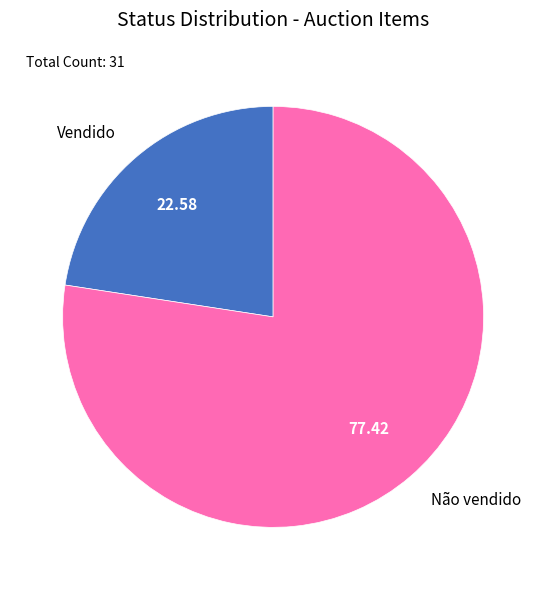

Rank the categories by value from highest to lowest.

Não vendido, Vendido